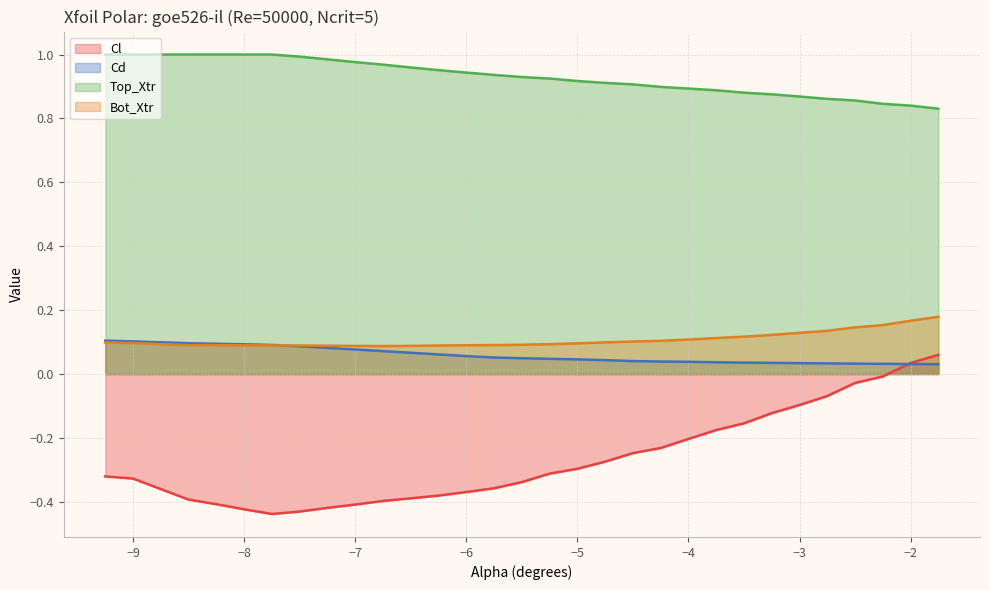

True or false: Bot_Xtr has more than 1 interior local peaks.

False